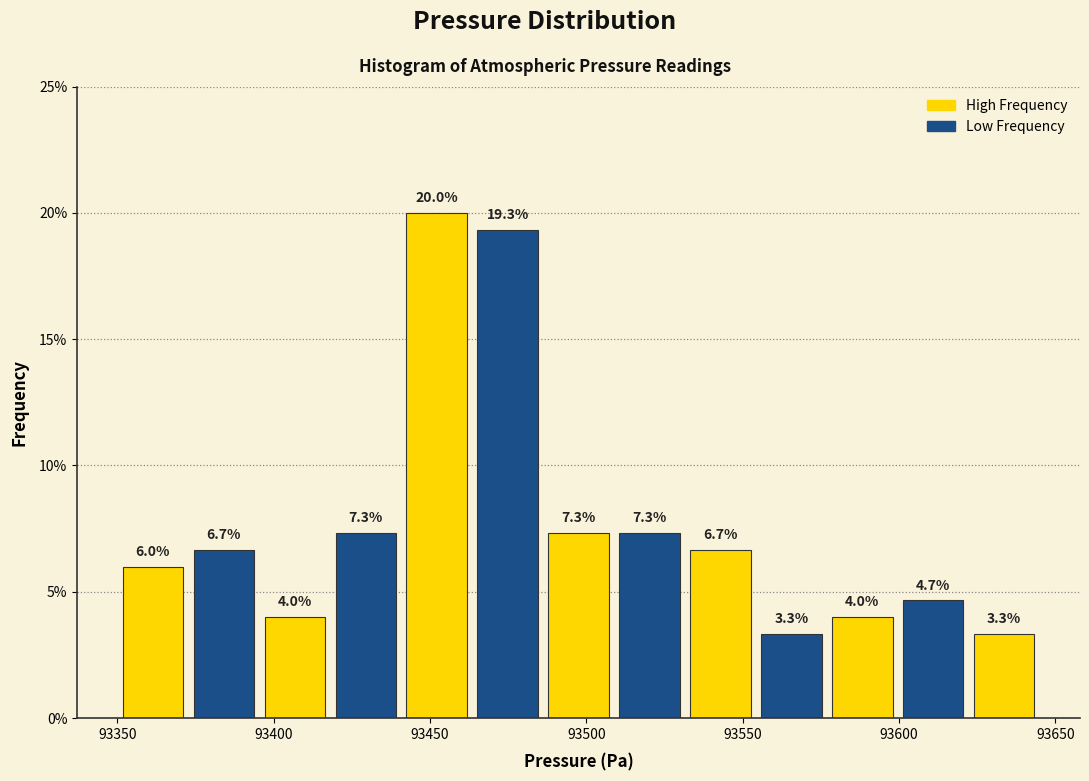

Reading left to right, transcribe this chart: for each bar, give the range it covers on the x-axis and its height. The bar edges are not printed on the chart, so give them approximately, as read against the axis.

93350 to 93375: 6.0
93375 to 93395: 6.7
93395 to 93420: 4.0
93420 to 93440: 7.3
93440 to 93465: 20.0
93465 to 93485: 19.3
93485 to 93510: 7.3
93510 to 93530: 7.3
93530 to 93555: 6.7
93555 to 93575: 3.3
93575 to 93600: 4.0
93600 to 93620: 4.7
93620 to 93645: 3.3